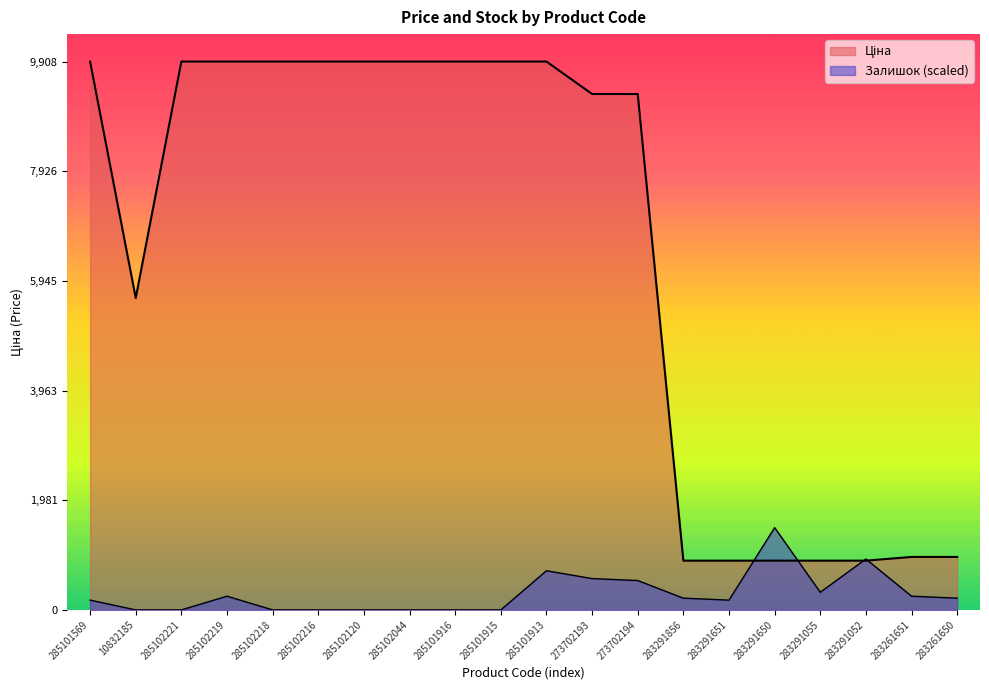

What is the spread (max minus min) of values at 285102219?

9660.8